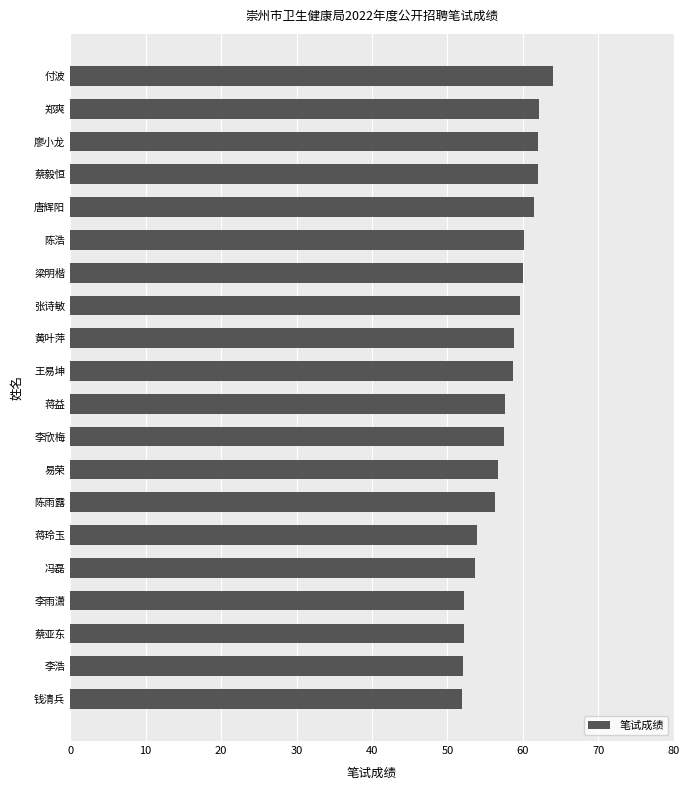

Does the chart contain any negative values?

No